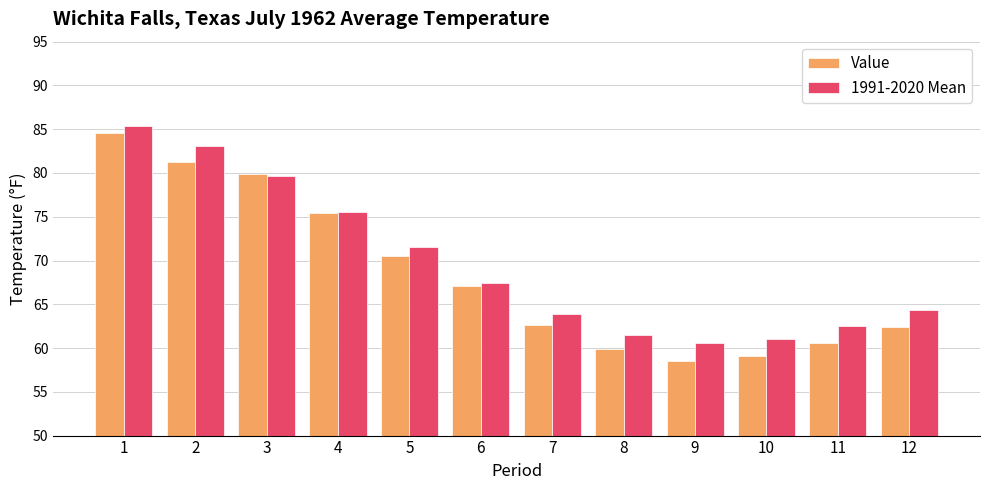

At which category is the sum across all series the highest?

1